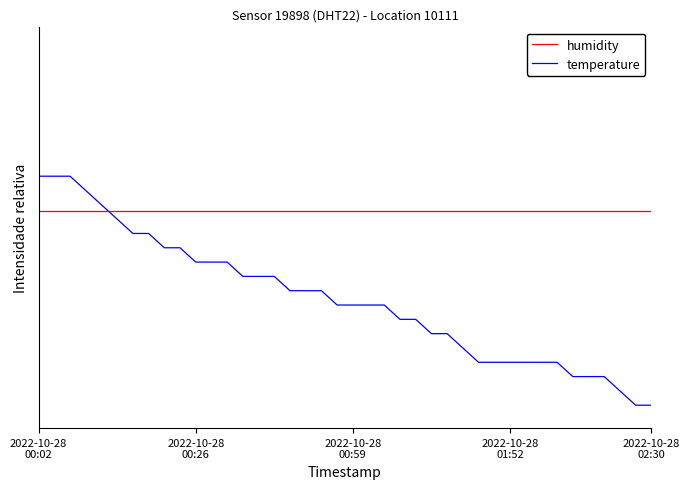

What are all the series names shown in the legend?

humidity, temperature